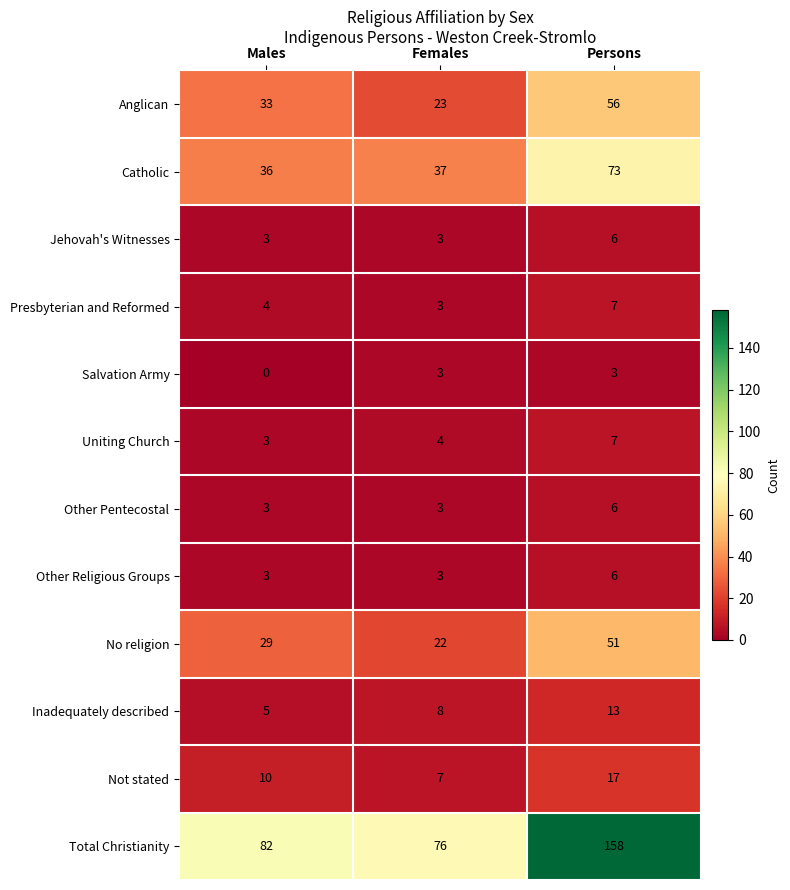

Where is Inadequately described nearest to the value 9?

Females